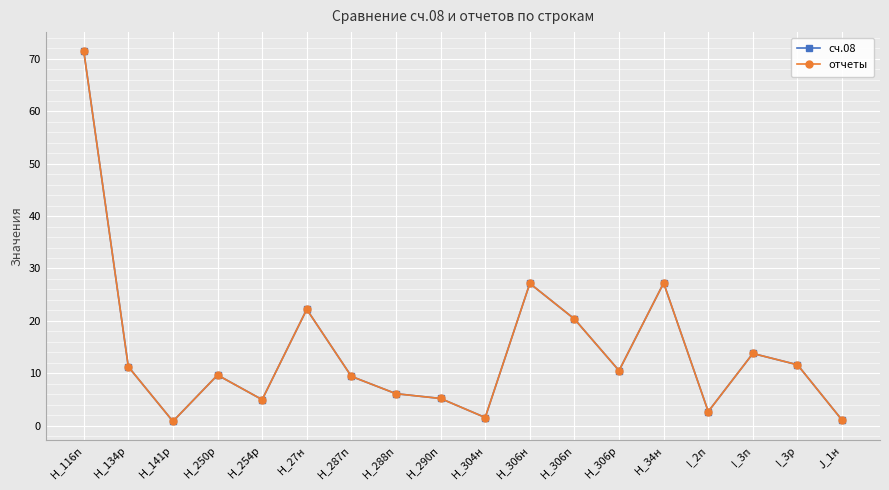

Does the chart have visible grid lines?

Yes